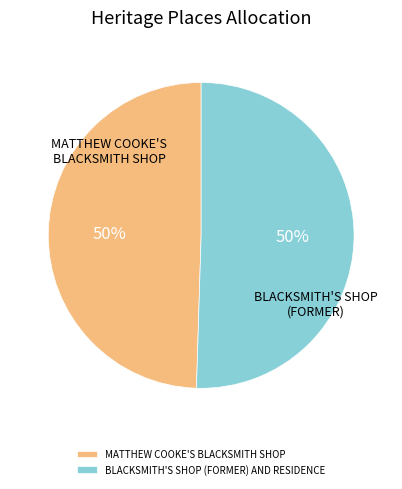

Is it true that BLACKSMITH'S SHOP (FORMER) AND RESIDENCE is 57% of the pie?

False